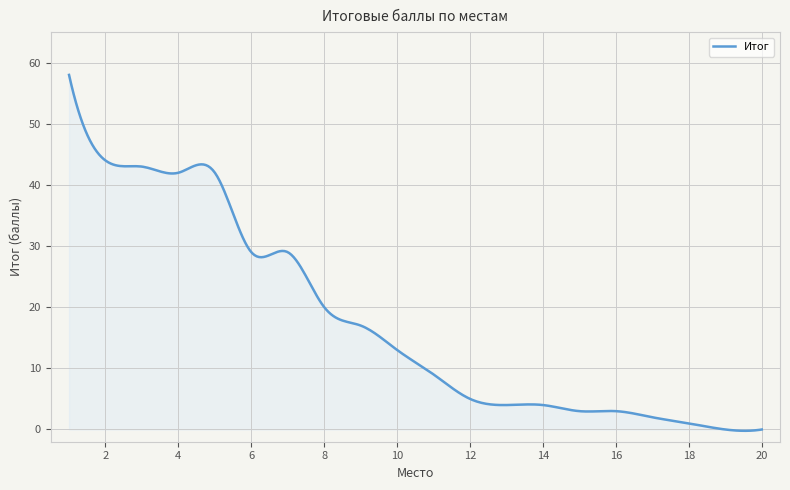

True or false: the data has more than 2 interior local peaks.

True